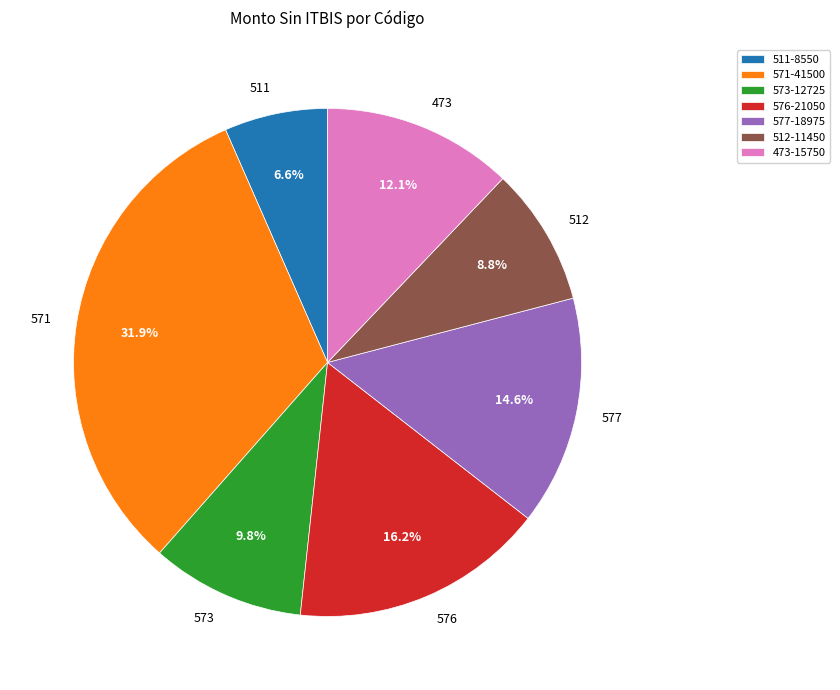

To the nearest percent, what portion does 511 represent?

7%